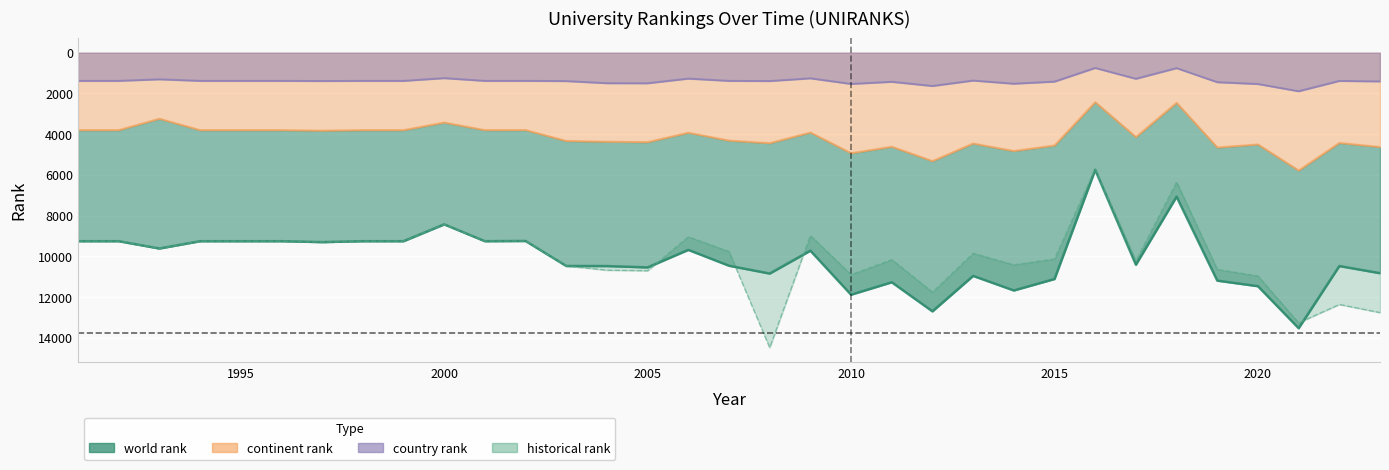

Between 2002 and 2004, which series saw the biggest shift?

historical rank